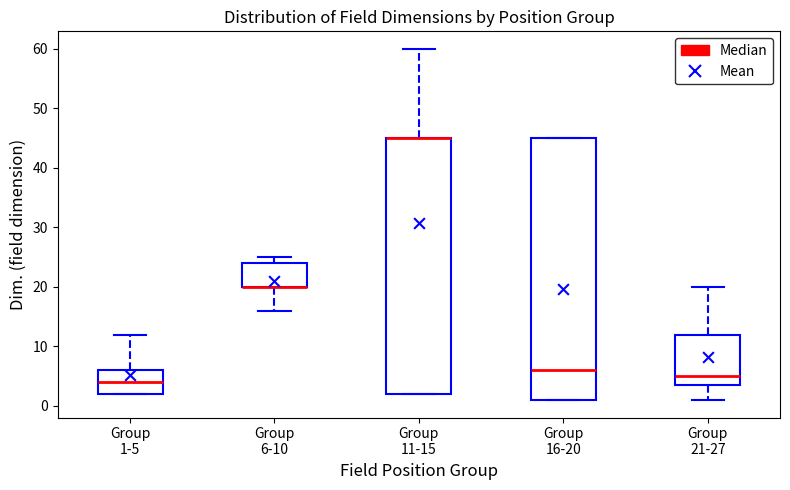

Reading left to right, transcribe this box plot: for each box, give where its median line is, the range the box spans, and where its two whiskers end, as read against the y-axis. The values are not printed on the chart, so give them approximately, as read against the axis.

Group 1-5: median 4, box 2 to 6, whiskers 2 to 12
Group 6-10: median 20 (drawn on the box's lower edge), box 20 to 24, whiskers 16 to 25
Group 11-15: median 45 (drawn on the box's upper edge), box 2 to 45, whiskers 2 to 60
Group 16-20: median 6, box 1 to 45, whiskers 1 to 45
Group 21-27: median 5, box 4 to 12, whiskers 1 to 20